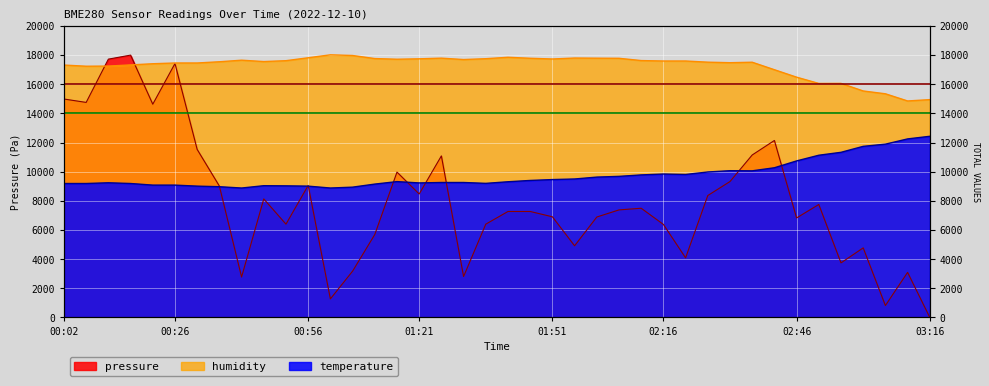

Is it true that humidity equals 10017.3 at 03:01?

False